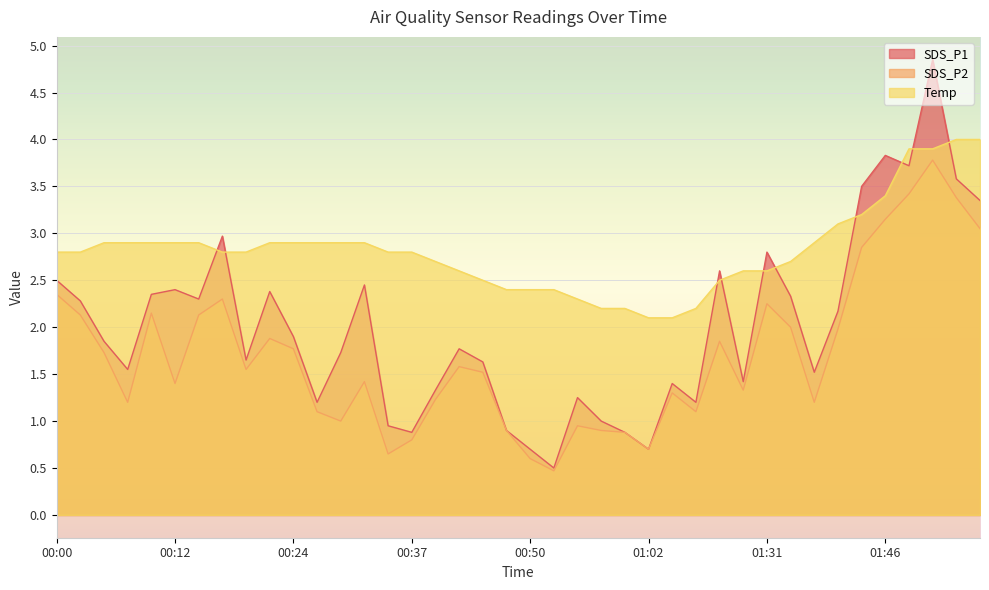

Which series has the largest total across all categories?

Temp